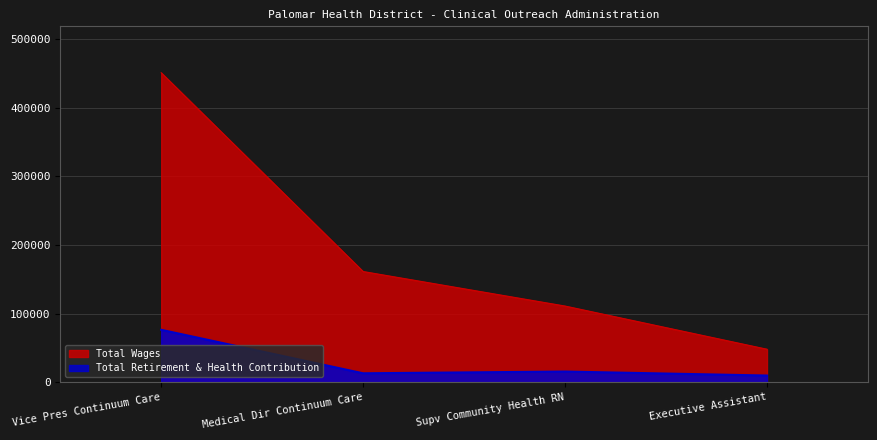

What is the sum of the Total Wages values at Supv Community Health RN and Executive Assistant?

159018